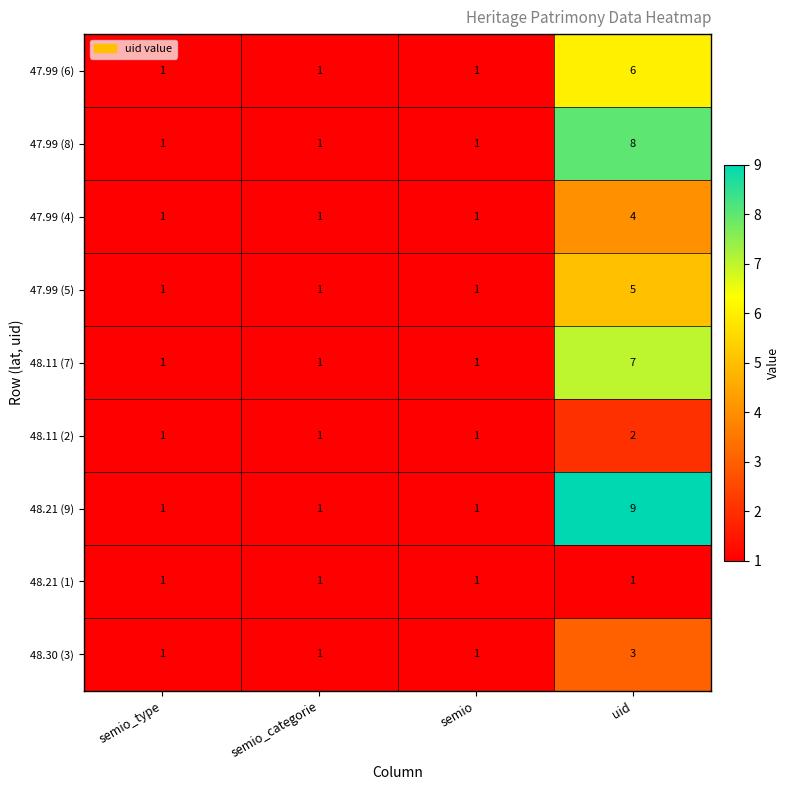

Is it true that 47.99 (4) equals 0 at semio?

False